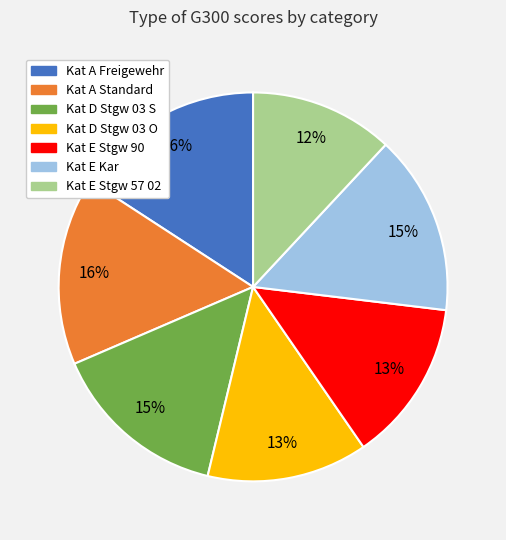

Is there a majority slice in this chart?

No